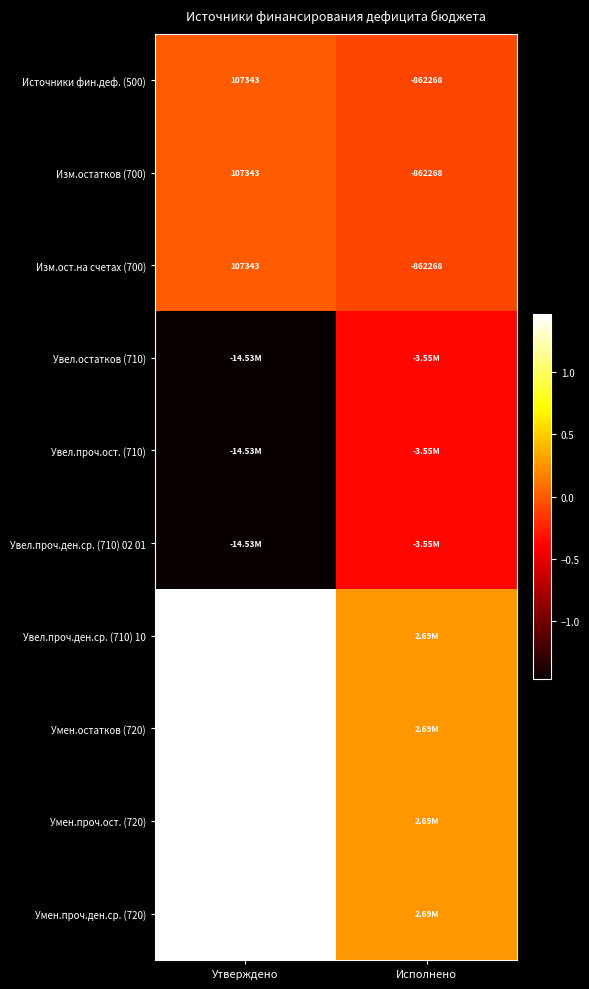

At which category is the sum across all series the highest?

Утверждено